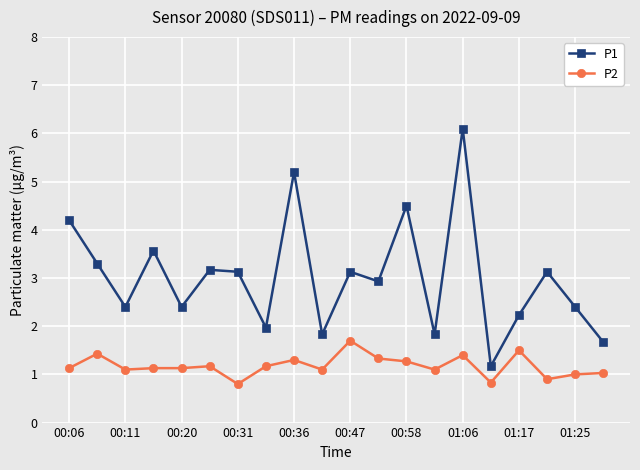

What is the difference between the maximum and minimum values in the P2 series?

0.9